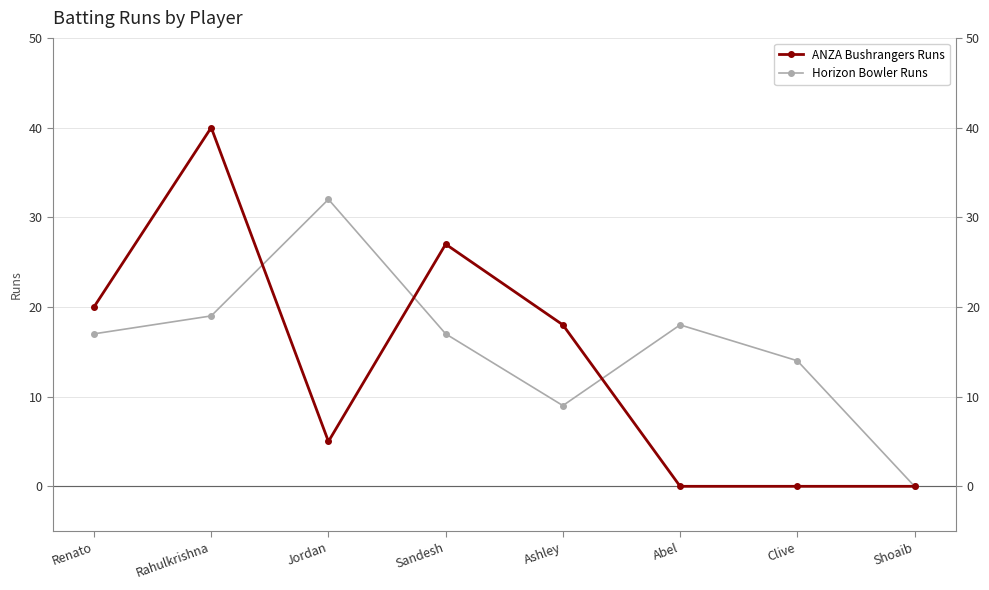

How many interior local peaks does the Horizon Bowler Runs series have?

2